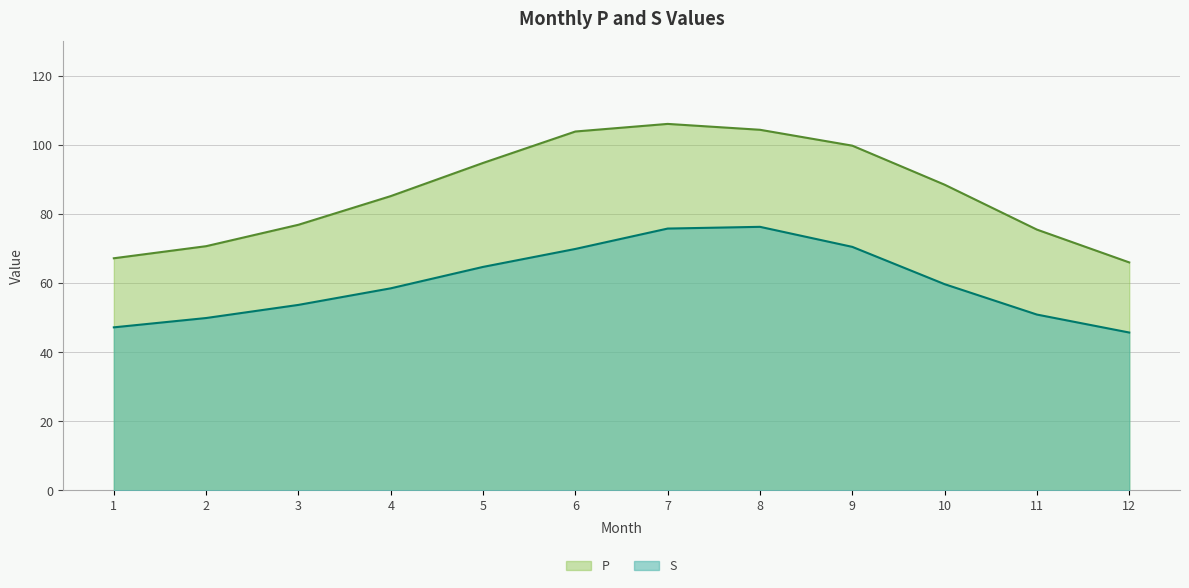

Does the chart display data point markers on the line(s)?

No